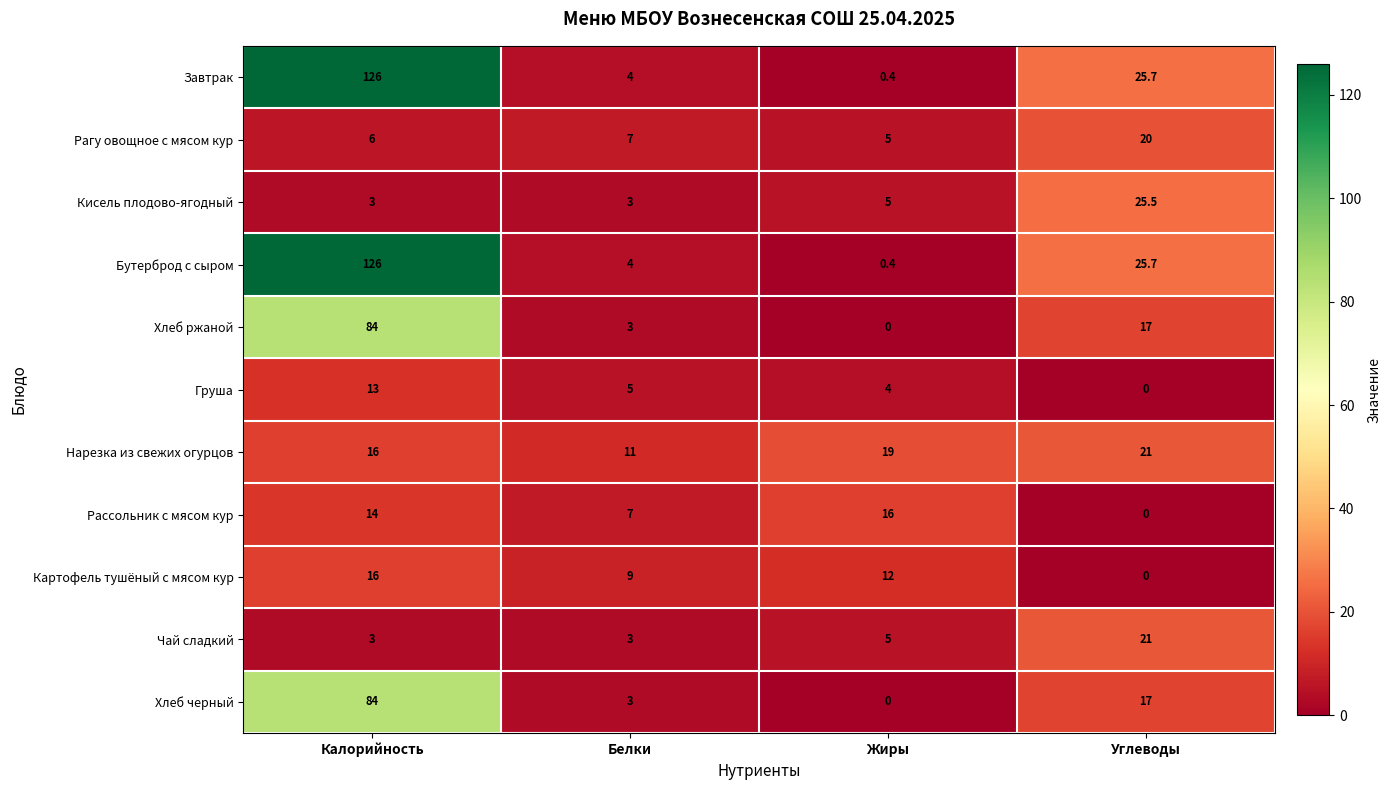

What is the difference between the Кисель плодово-ягодный values at Белки and Жиры?

2.0